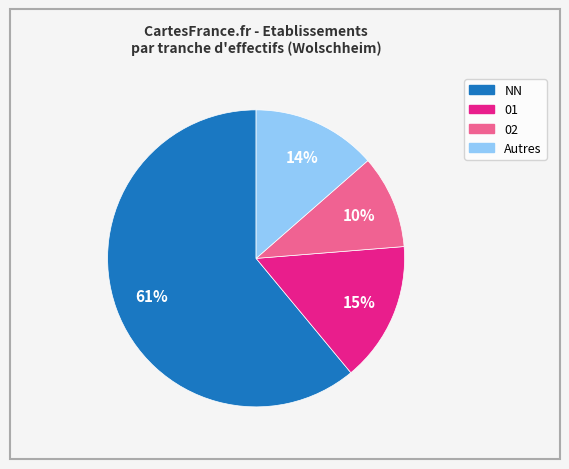

Is there a majority slice in this chart?

Yes